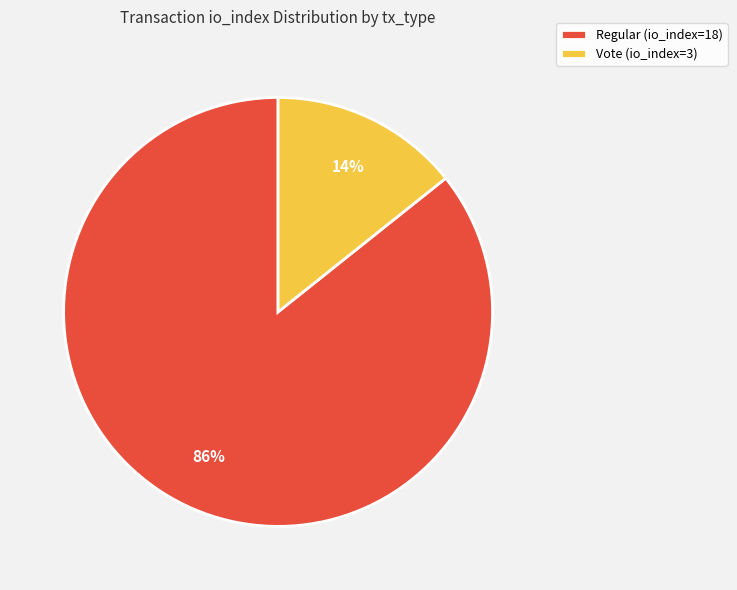

Do Regular (io_index=18) and Vote (io_index=3) together represent more than half of the pie?

Yes